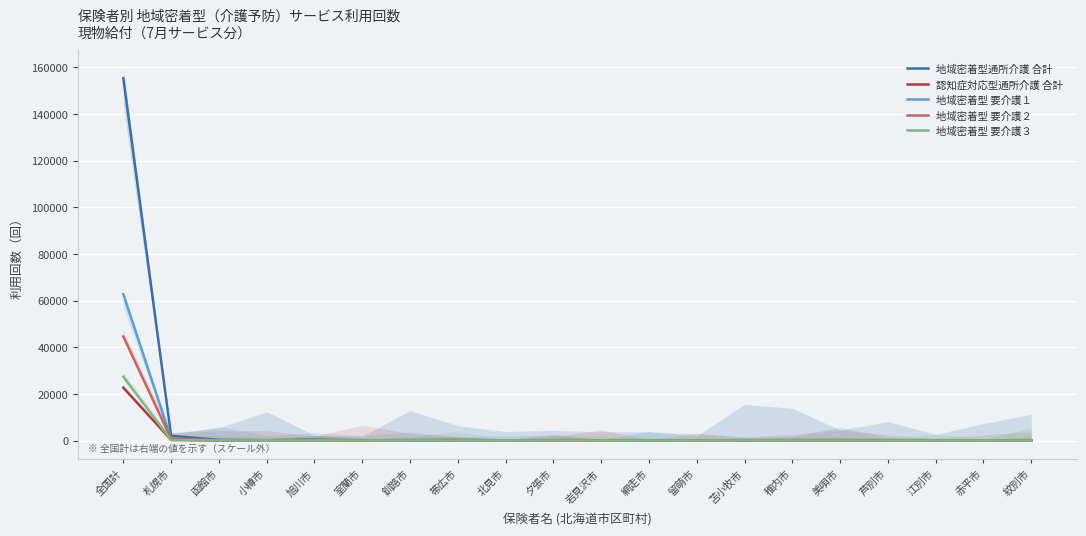

What is the label of the 18th point from the right?

函館市